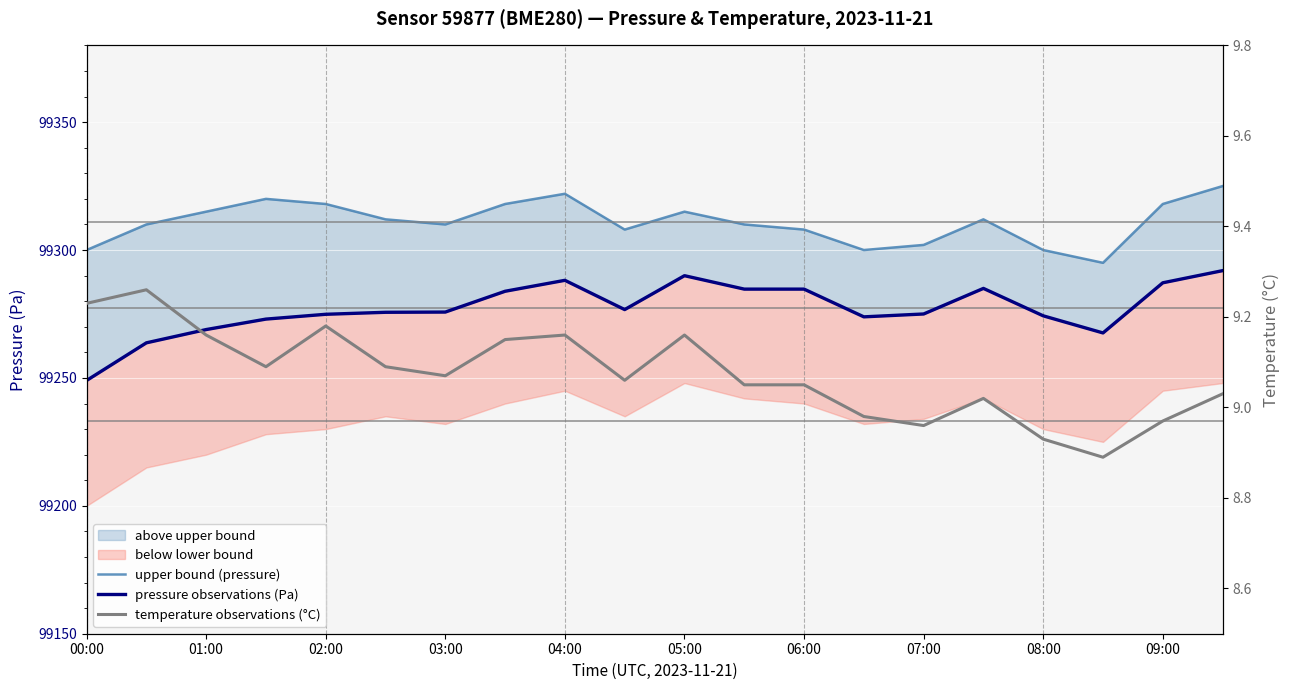

What is the average value of the temperature observations (°C) series?

9.1